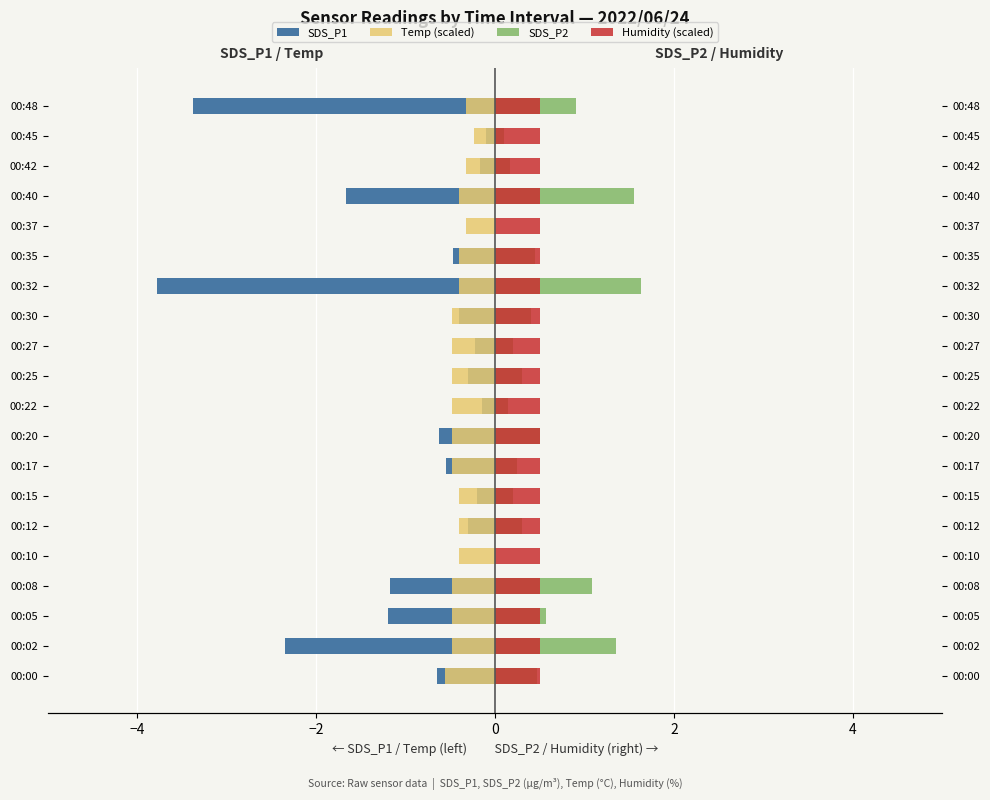

Count the number of categories in the chart.

20